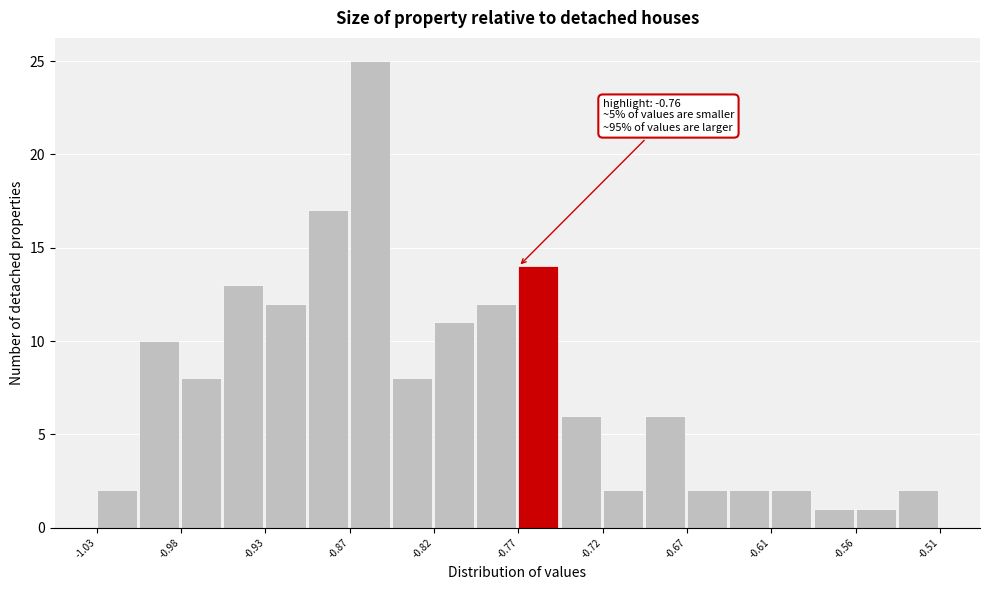

Around what value on the x-axis is the tallest bar? Give the approximate position of its centre, as read against the axis.

-0.86